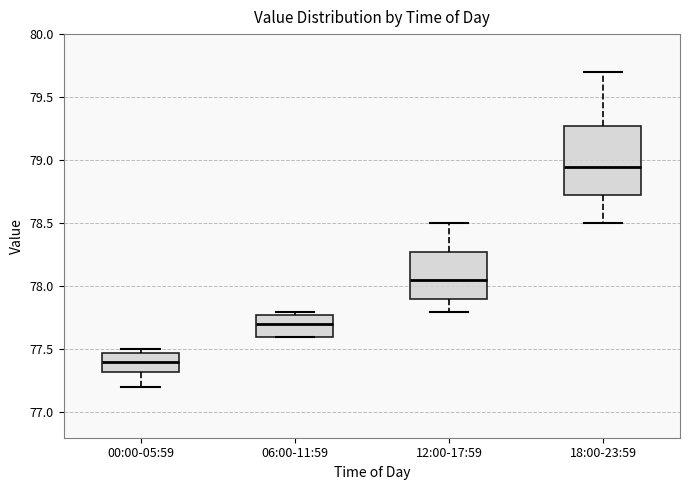

Comparing the boxes themselves (not the whiskers), which one is the tallest?

18:00-23:59